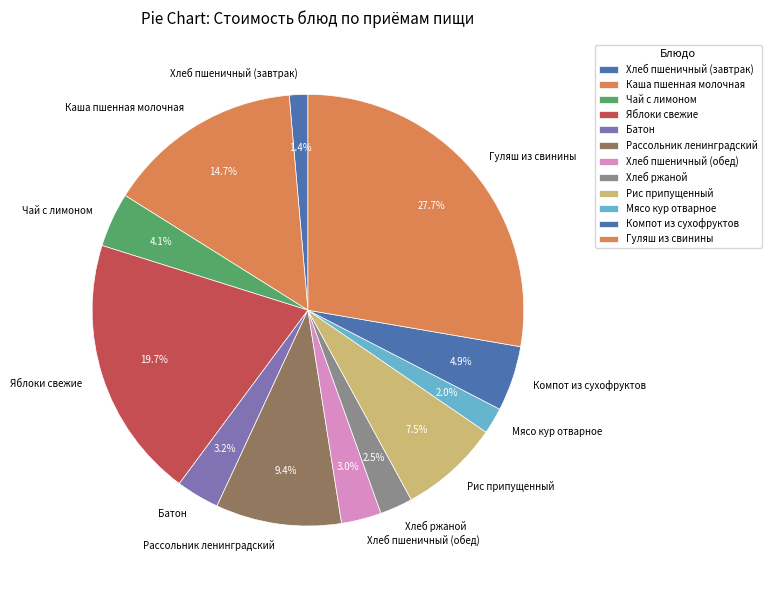

Count the number of slices in the pie.

12